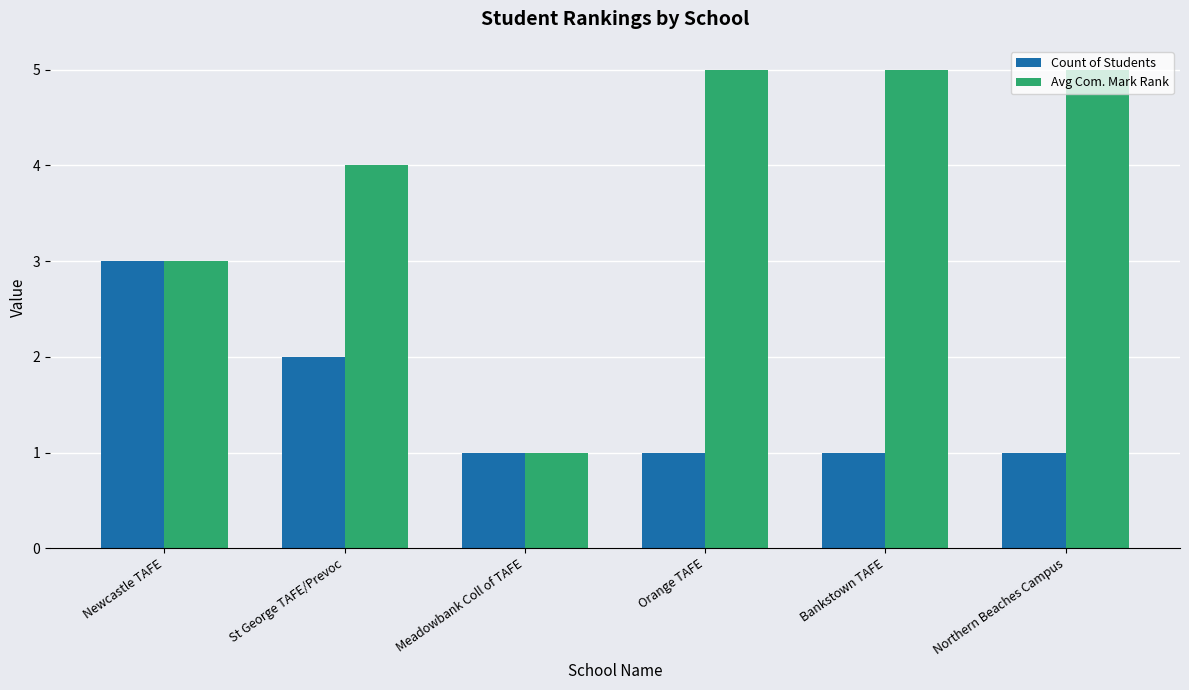

Rank the series by their maximum value, from lowest to highest.

Count of Students, Avg Com. Mark Rank